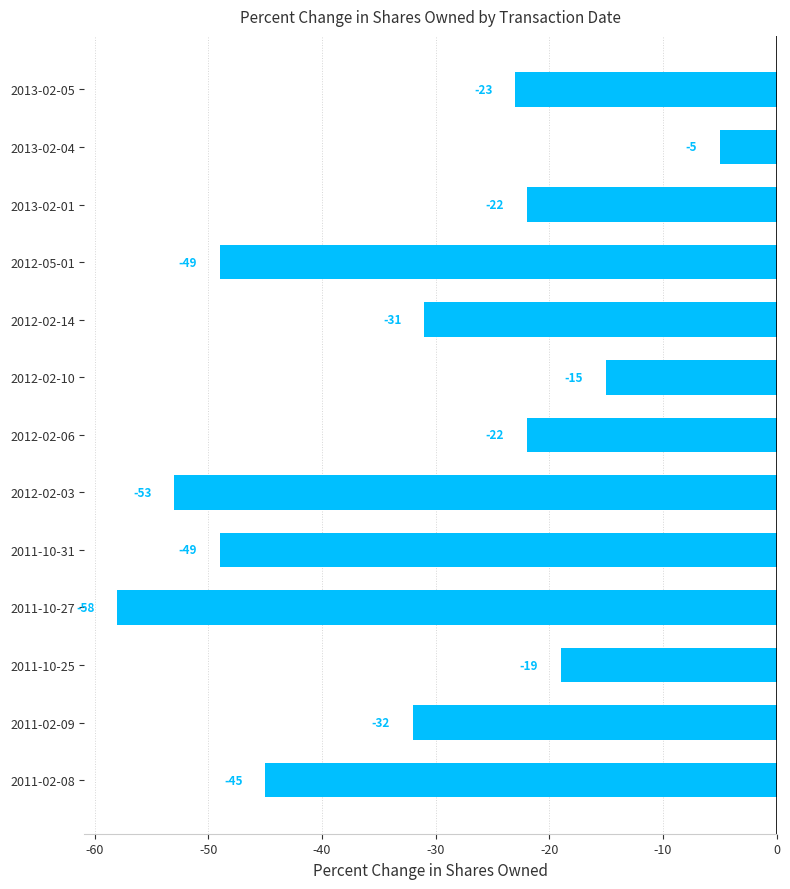

At which label is the value closest to -31?

2012-02-14